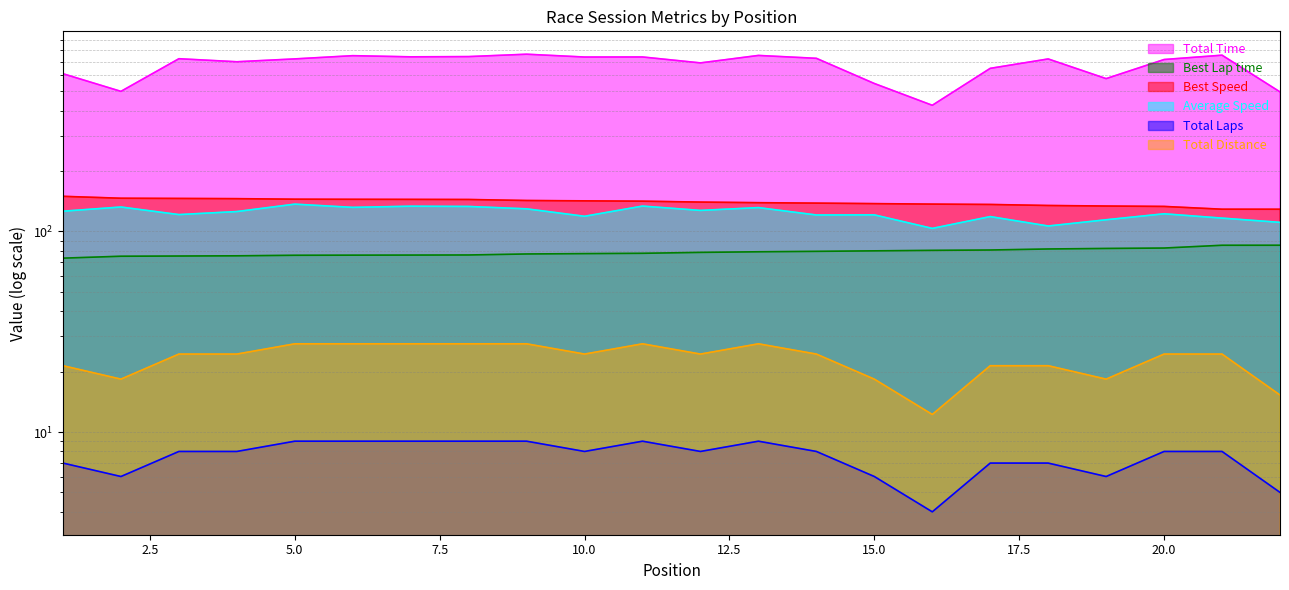

What are all the series names shown in the legend?

Total Time, Best Lap time, Best Speed, Average Speed, Total Laps, Total Distance